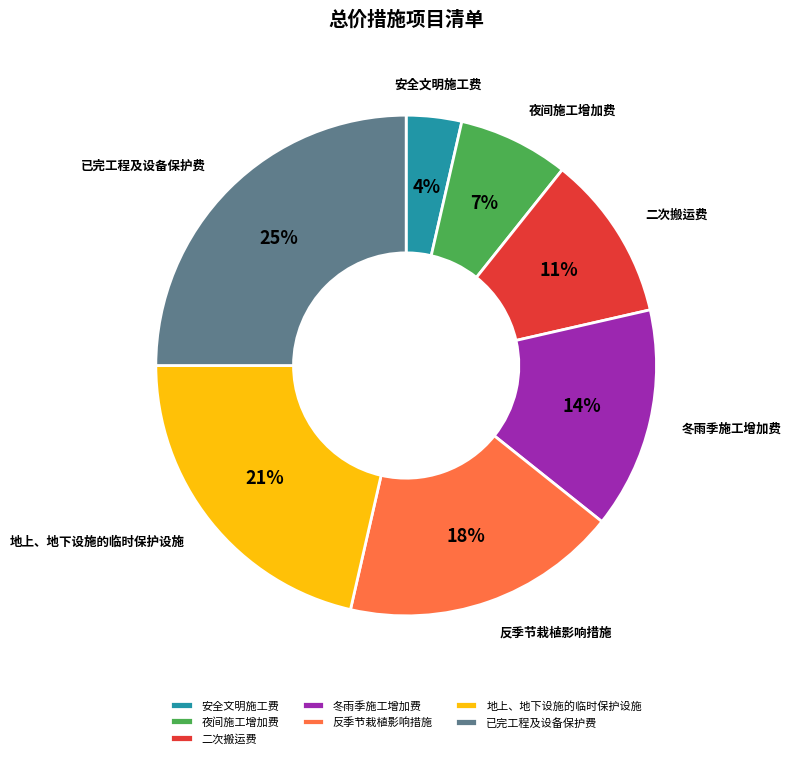

What is the smallest slice in the pie chart?

安全文明施工费